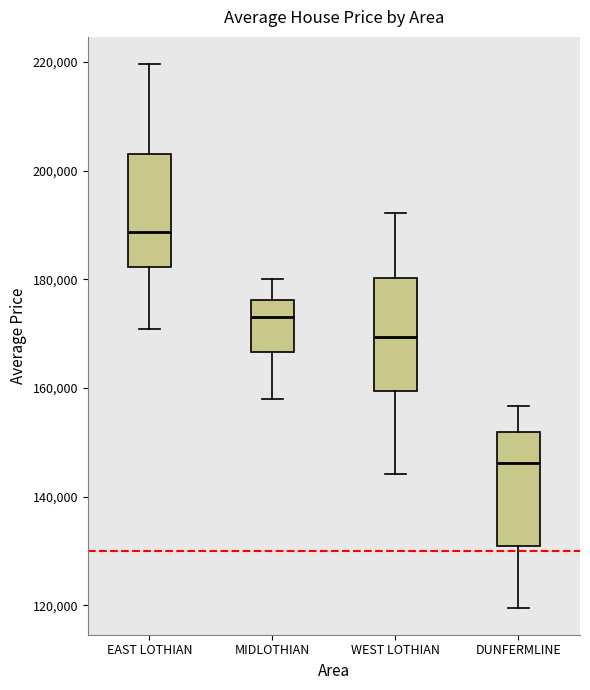

Reading left to right, read every box against the y-axis: the position of its median line, the range the box covers, and the ends of its whiskers. The values are not printed on the chart, so give them approximately, as read against the axis.

EAST LOTHIAN: median 188000, box 182000 to 204000, whiskers 170000 to 220000
MIDLOTHIAN: median 174000, box 166000 to 176000, whiskers 158000 to 180000
WEST LOTHIAN: median 170000, box 160000 to 180000, whiskers 144000 to 192000
DUNFERMLINE: median 146000, box 132000 to 152000, whiskers 120000 to 156000